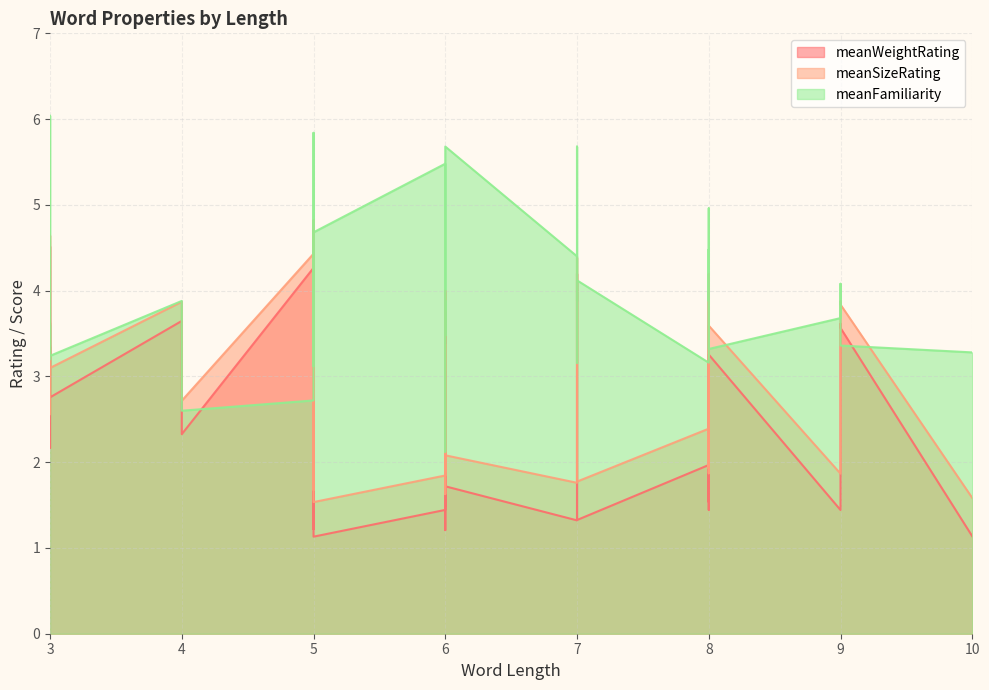

Which series has the largest total across all categories?

meanFamiliarity